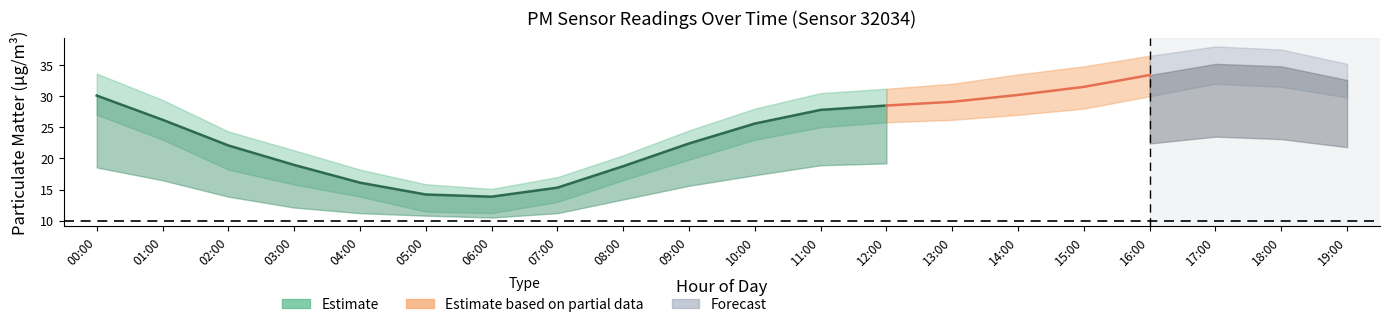

True or false: P2 and P1 intersect in this chart.

False